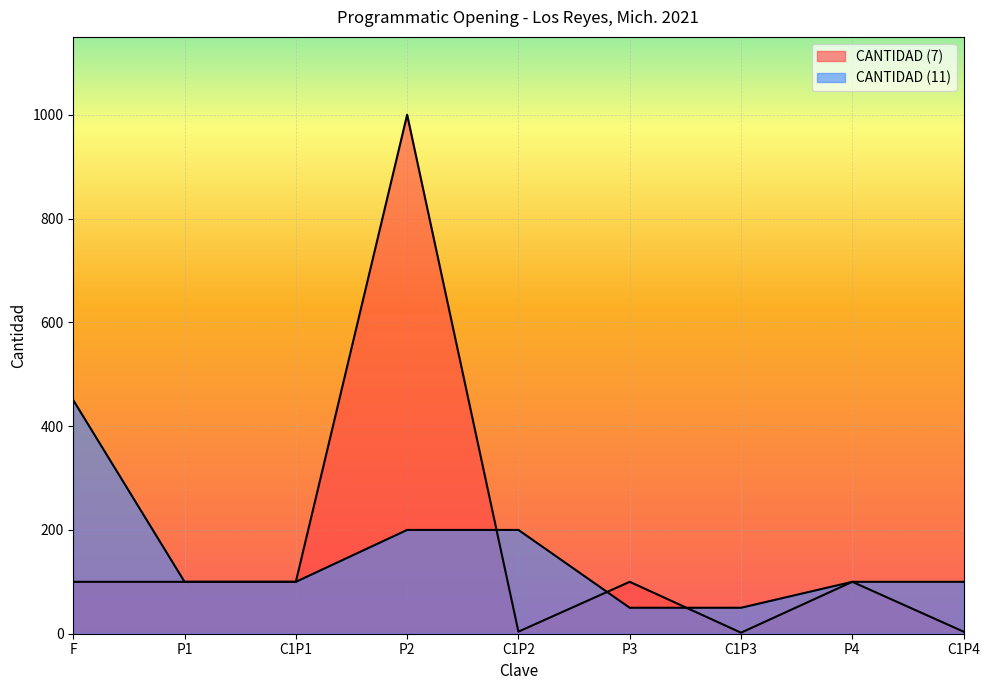

What is the difference between the maximum and second lowest values in the CANTIDAD (7) series?

996